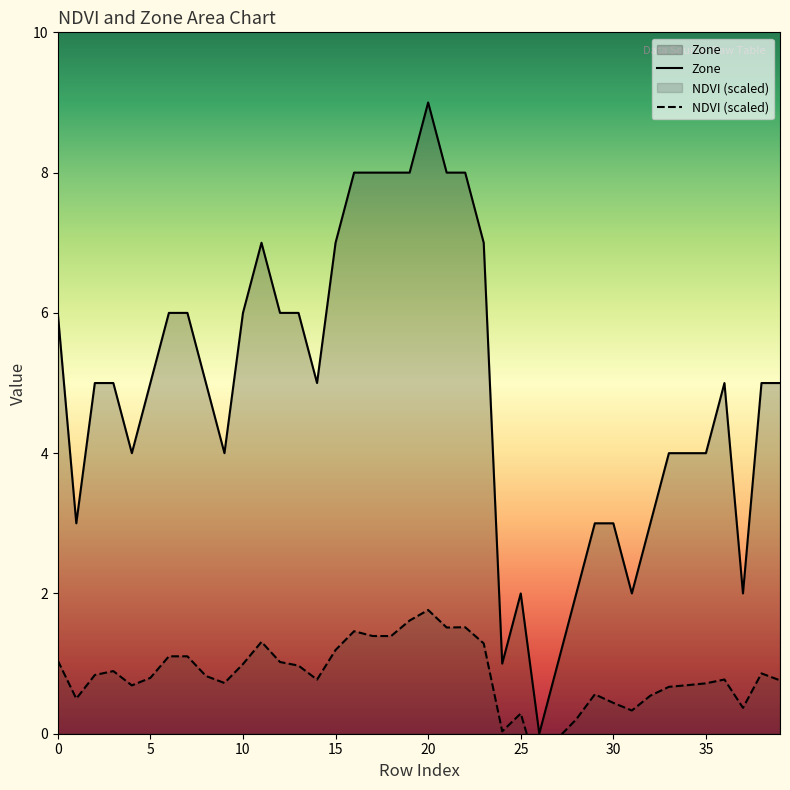

Reading left to right, what are all the values shown in this chart?

Zone: 6.0	3.0	5.0	5.0	4.0	5.0	6.0	6.0	5.0	4.0	6.0	7.0	6.0	6.0	5.0	7.0	8.0	8.0	8.0	8.0	9.0	8.0	8.0	7.0	1.0	2.0	0.0	1.0	2.0	3.0	3.0	2.0	3.0	4.0	4.0	4.0	5.0	2.0	5.0	5.0
NDVI (scaled): 1.0	0.5	0.8	0.9	0.7	0.8	1.1	1.1	0.8	0.7	1.0	1.3	1.0	1.0	0.8	1.2	1.5	1.4	1.4	1.6	1.8	1.5	1.5	1.3	0.0	0.3	-0.6	-0.1	0.2	0.6	0.4	0.3	0.5	0.7	0.7	0.7	0.8	0.4	0.9	0.8